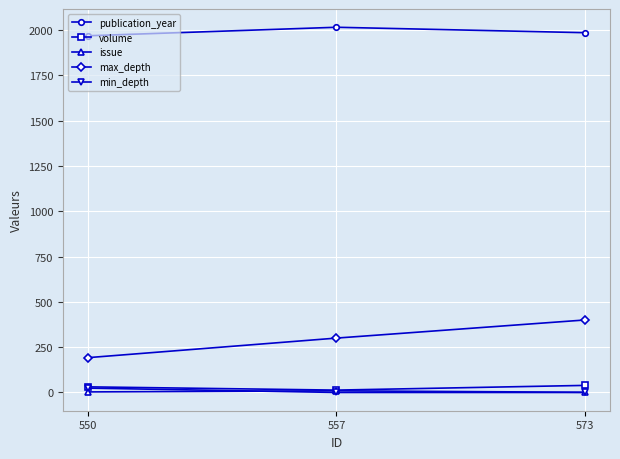

Is this an area chart (filled region under the line)?

No